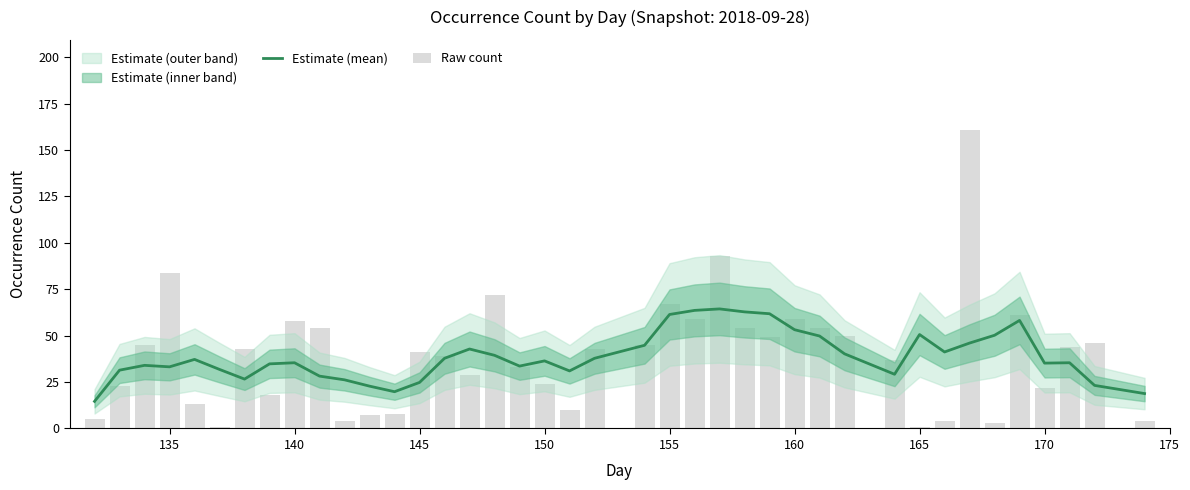

What is the minimum value for Estimate (mean)?

14.6